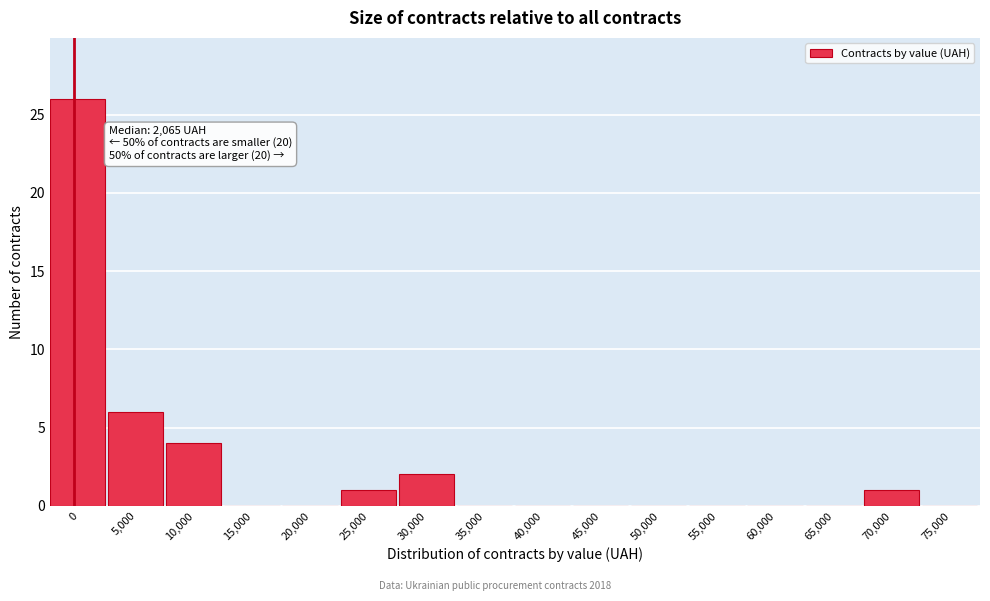

Reading right to left, what are all the values shown in this chart?

75,000=0	70,000=1	65,000=0	60,000=0	55,000=0	50,000=0	45,000=0	40,000=0	35,000=0	30,000=2	25,000=1	20,000=0	15,000=0	10,000=4	5,000=6	0=26